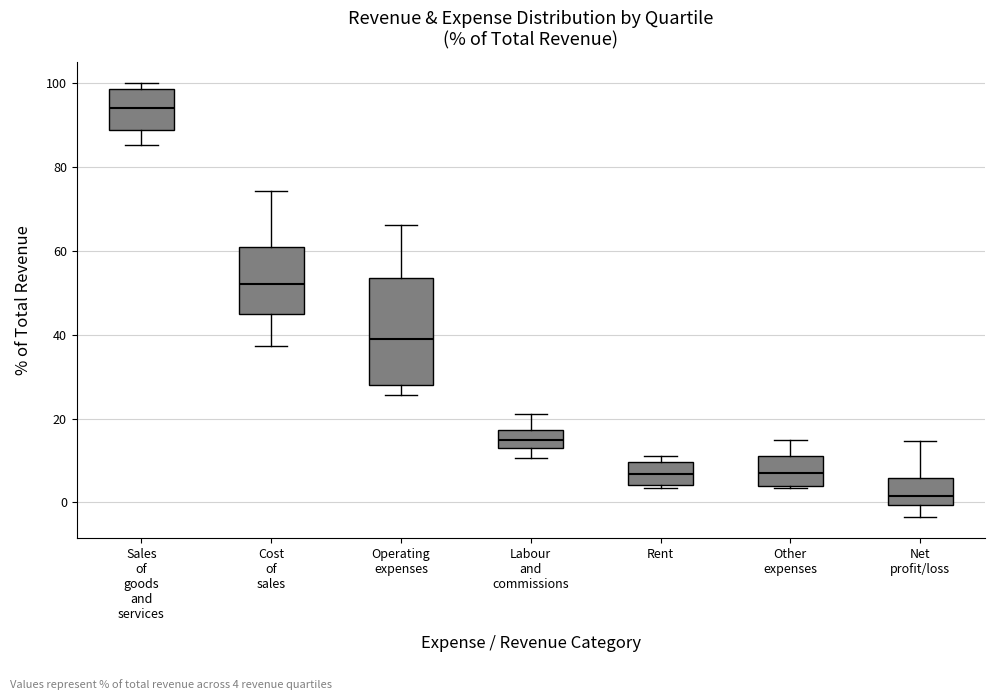

Reading left to right, transcribe this box plot: for each box, give where its median line is, the range the box spans, and where its two whiskers end, as read against the y-axis. The values are not printed on the chart, so give them approximately, as read against the axis.

Sales of goods and services: median 94, box 88 to 98, whiskers 86 to 100
Cost of sales: median 52, box 46 to 62, whiskers 38 to 74
Operating expenses: median 40, box 28 to 54, whiskers 26 to 66
Labour and commissions: median 14, box 12 to 18, whiskers 10 to 22
Rent: median 6, box 4 to 10, whiskers 4 (just below the box's lower edge) to 12
Other expenses: median 6, box 4 to 10, whiskers 4 (just below the box's lower edge) to 14
Net profit/loss: median 2, box 0 to 6, whiskers -4 to 14